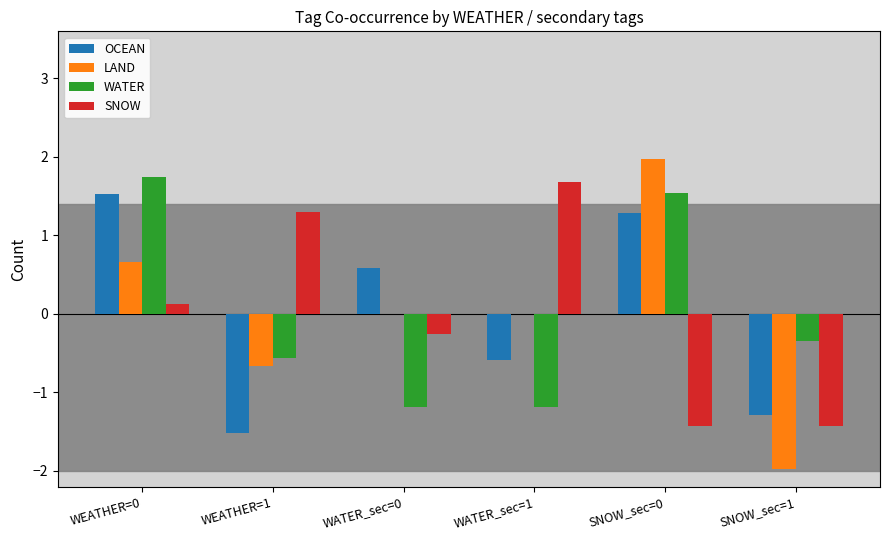

The value of OCEAN at WEATHER=1 is -1.5. True or false?

True